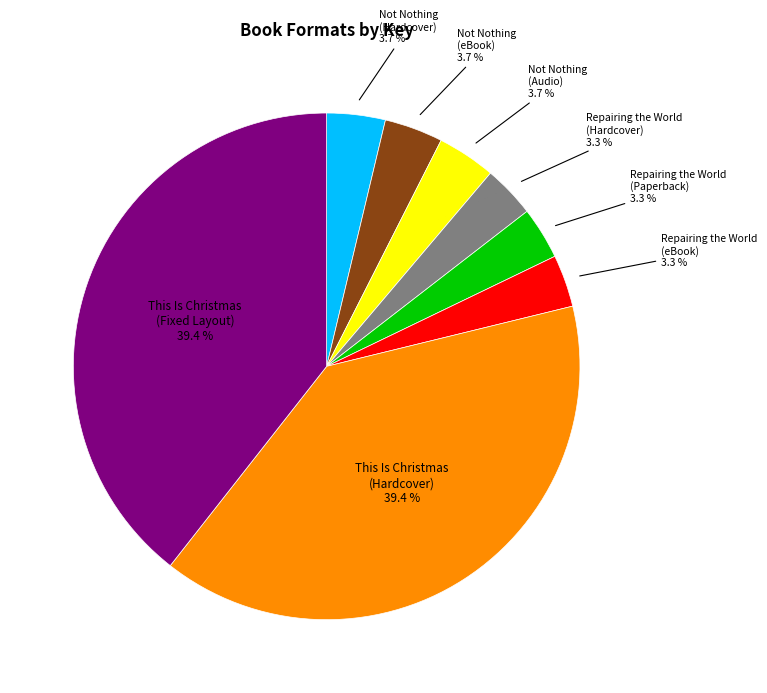

Is there a majority slice in this chart?

No